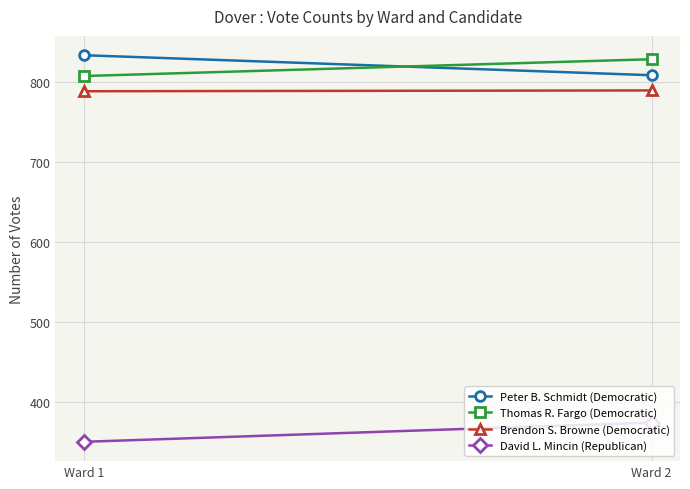

Rank the series by their maximum value, from highest to lowest.

Peter B. Schmidt (Democratic), Thomas R. Fargo (Democratic), Brendon S. Browne (Democratic), David L. Mincin (Republican)